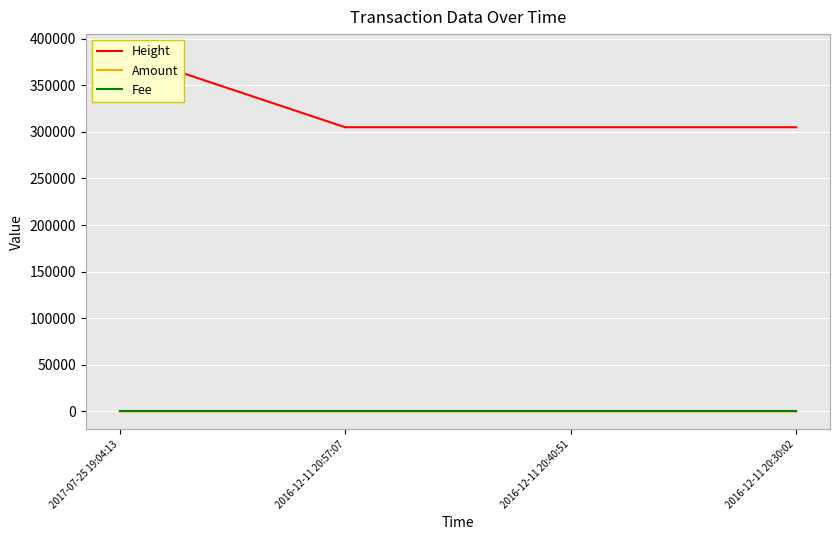

What is the label of the 4th point from the right?

2017-07-25 19:04:13